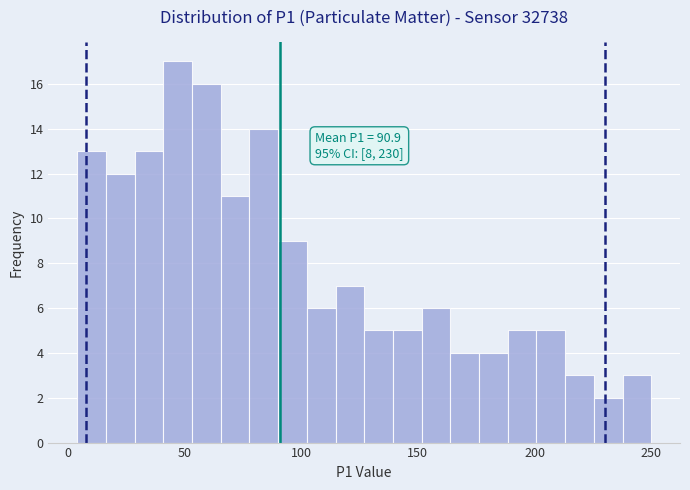

Read against the x-axis, roughly where is the centre of the tallest bar?

45